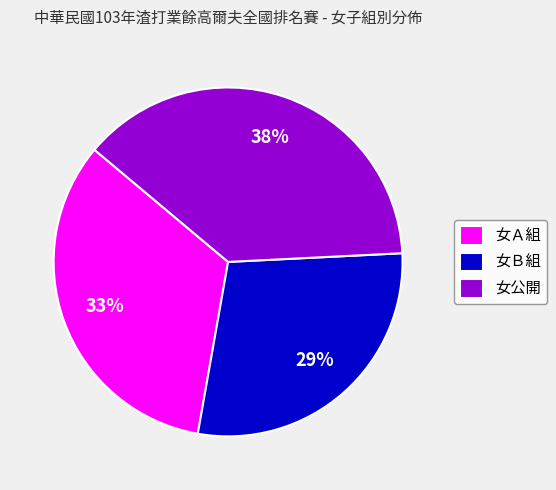

Between 女公開 and 女Ａ組, which is larger?

女公開